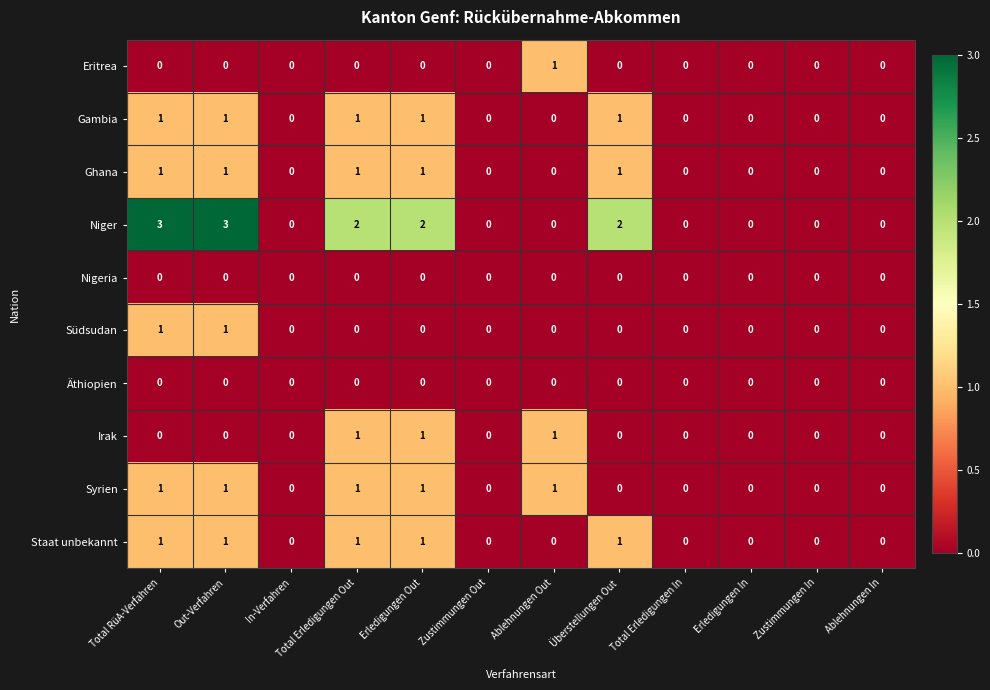

Is the value of Südsudan at Zustimmungen In greater than the value of Niger at Total RüA-Verfahren?

No